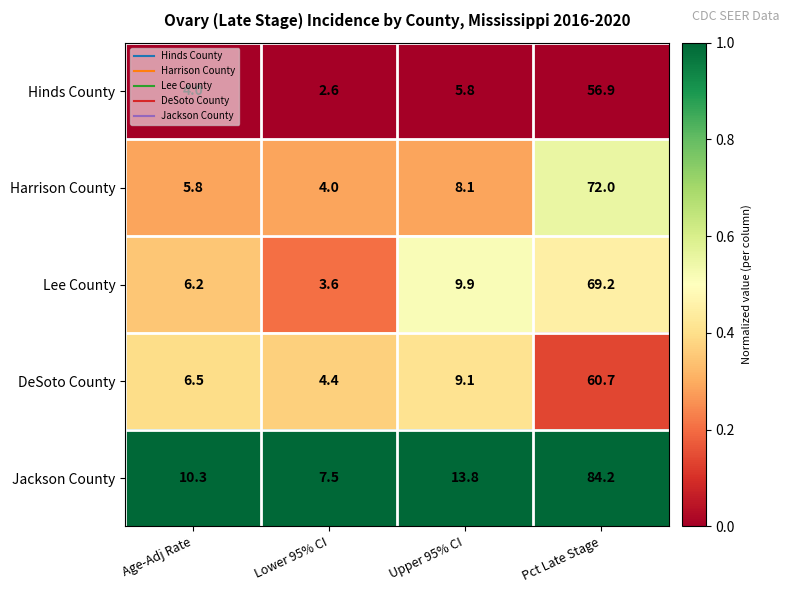

The value of Lee County at Age-Adj Rate is 3.2. True or false?

False